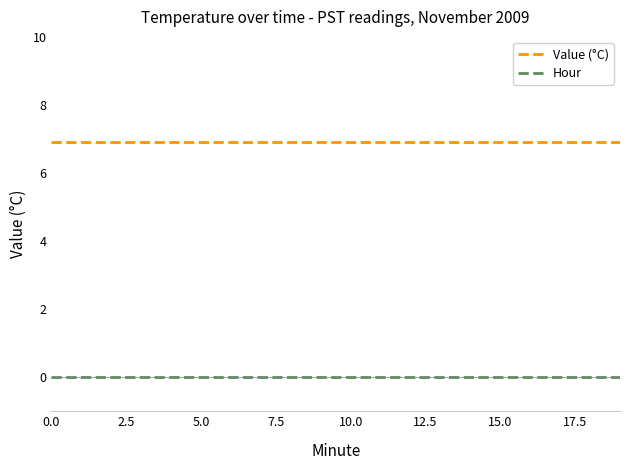

True or false: Hour and Value (°C) cross at least once.

False